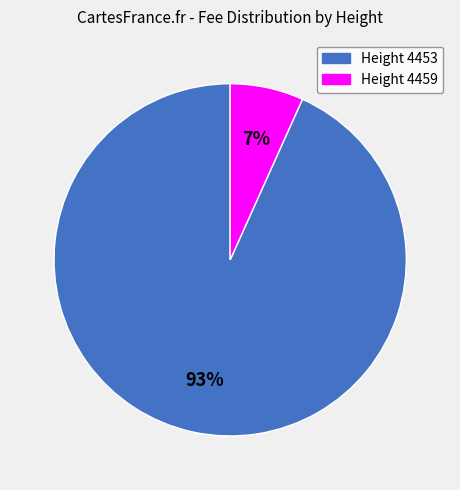

To the nearest percent, what is the average slice percentage?

50%